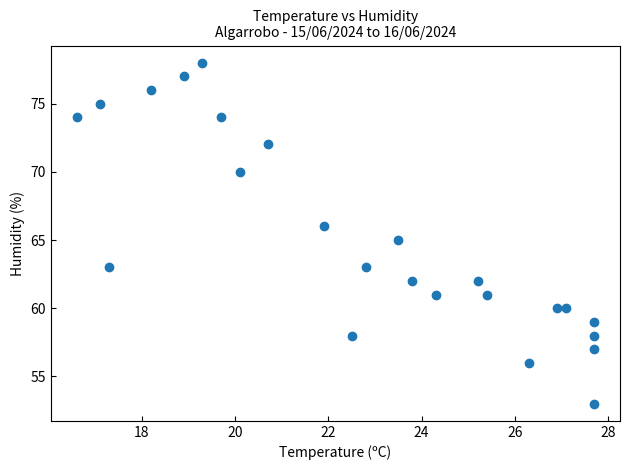

What is the range of Y values (max minus min)?

25